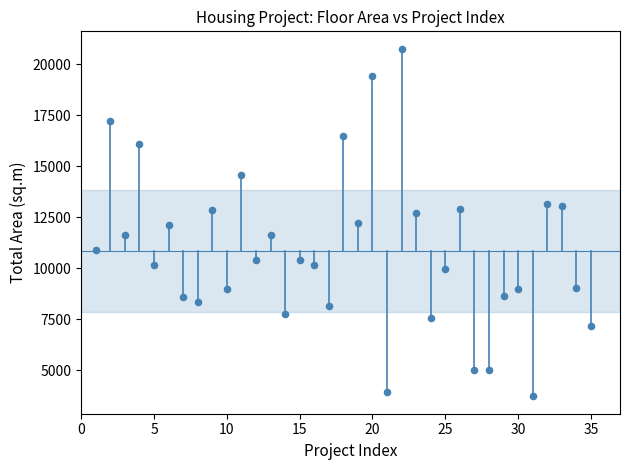

What is the range of X values (max minus min)?

34.0